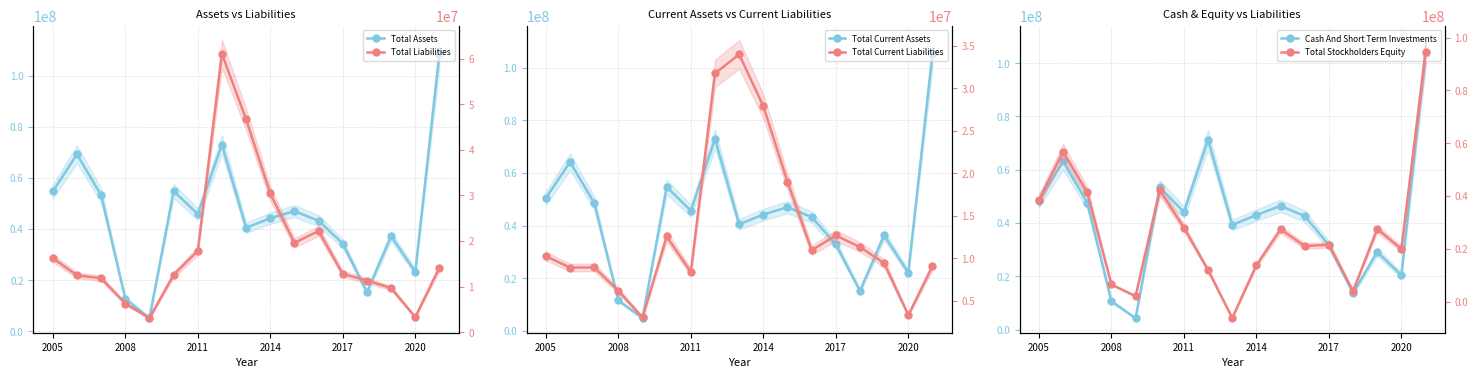

Where does the Total Current Assets series first go above 44204000?

2005